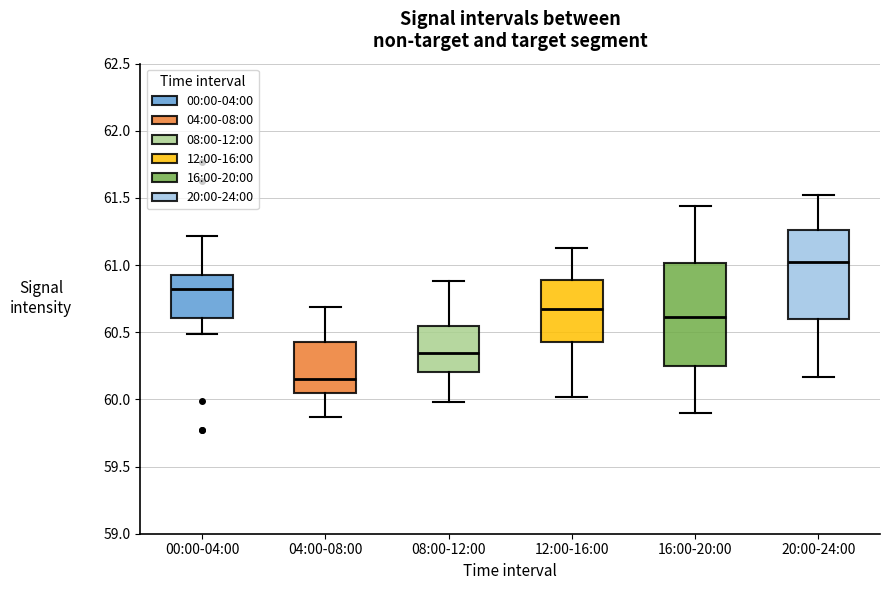

Where does the lower whisker of the box for 04:00-08:00 end on the y-axis? The values are not printed on the chart, so give them approximately, as read against the axis.

59.85